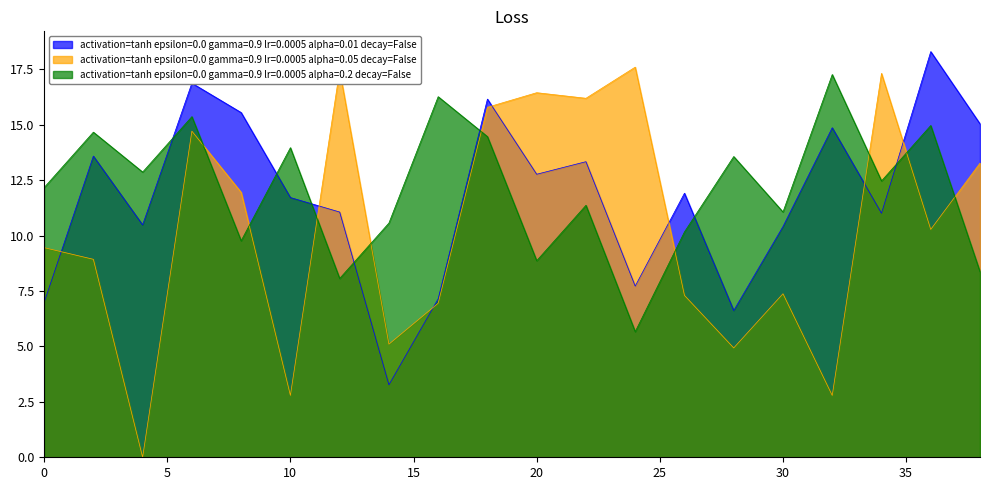

Does the chart have visible grid lines?

No